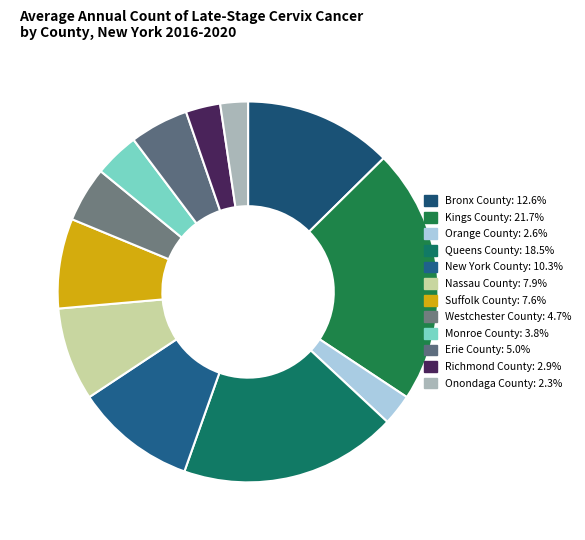

How many segments does this pie chart have?

12